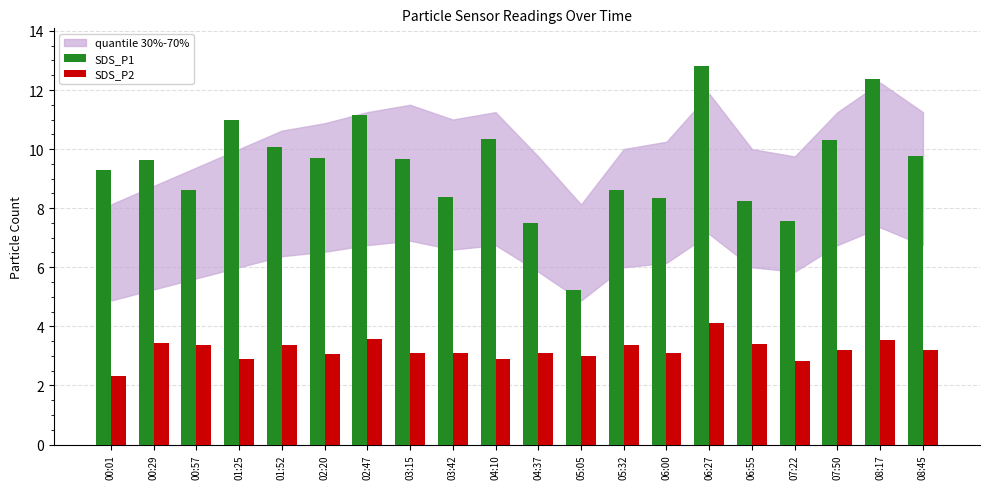

Between 02:20 and 07:50, which series saw the biggest shift?

SDS_P1